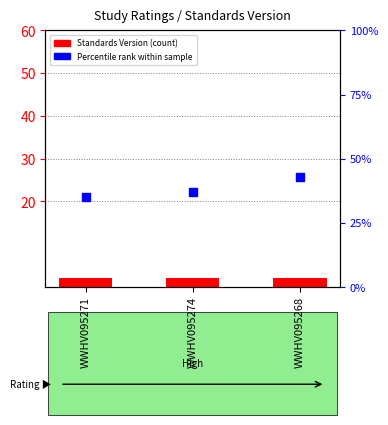

Which series contains the highest Y value?

Percentile rank within sample